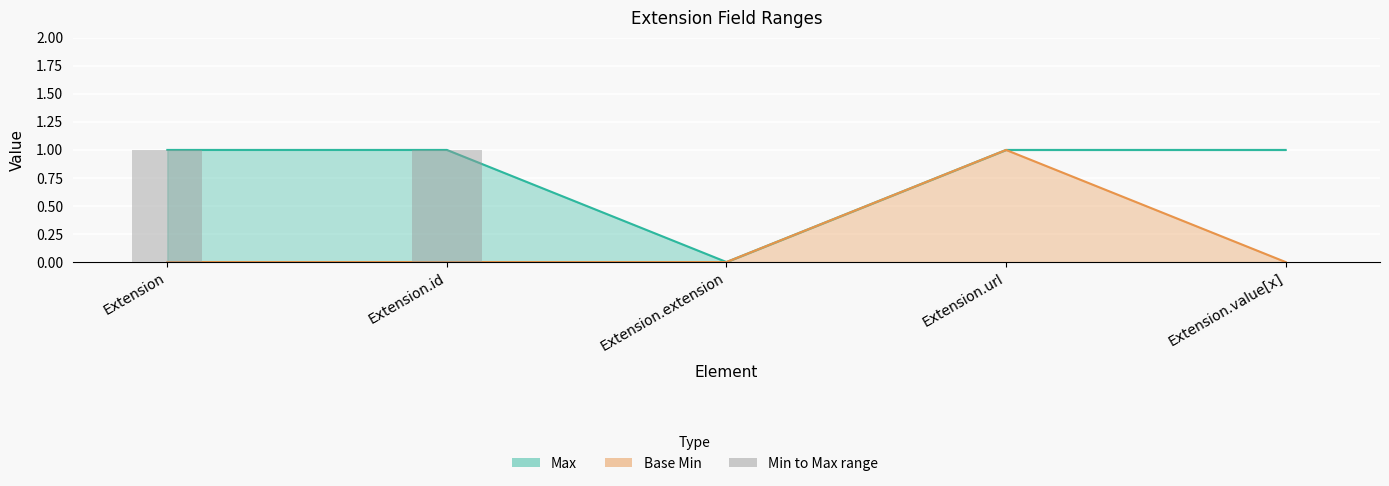

What is the label of the 1st bar from the right?

Extension.value[x]